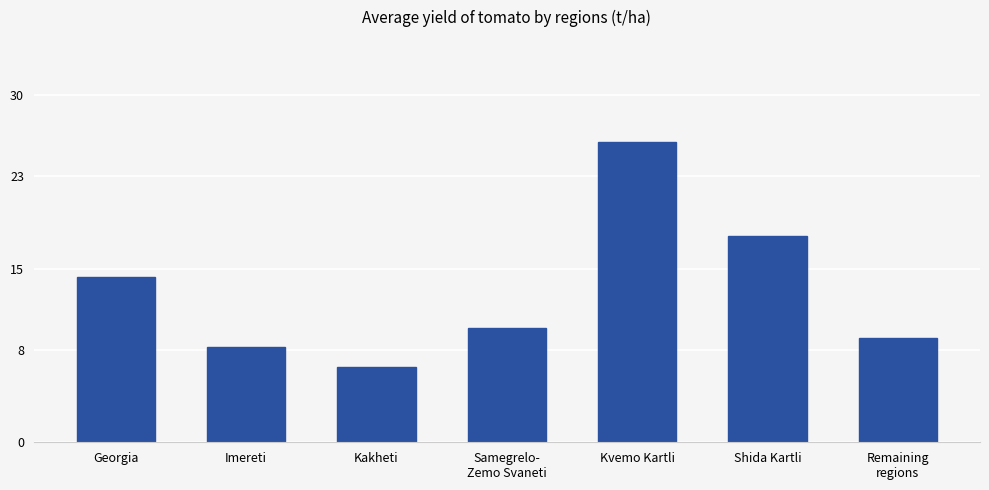

At which category does the chart reach its peak across all series?

Kvemo Kartli